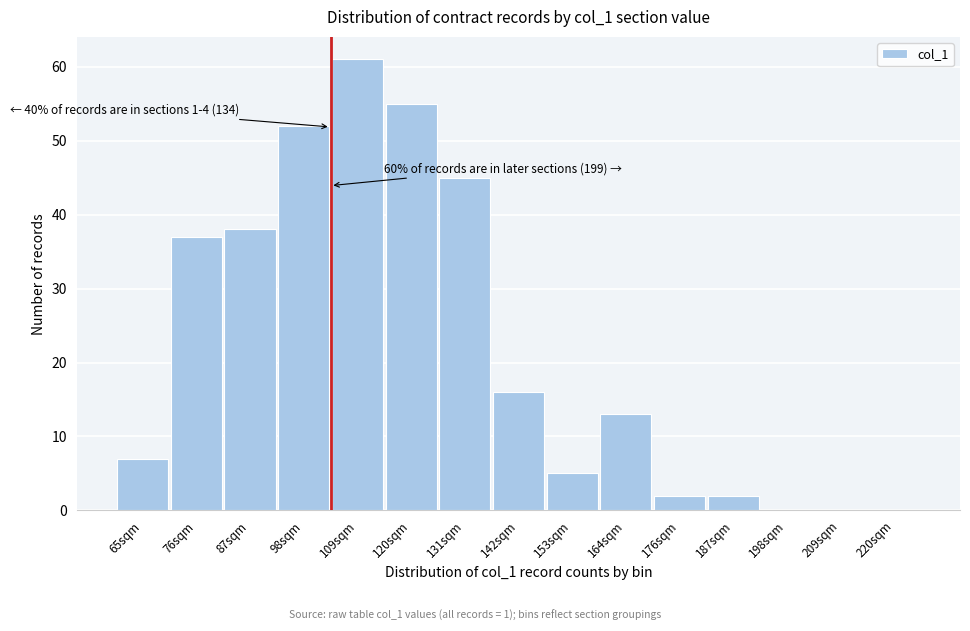

Reading left to right, extract all data points from this chart.

65sqm=7	76sqm=37	87sqm=38	98sqm=52	109sqm=61	120sqm=55	131sqm=45	142sqm=16	153sqm=5	164sqm=13	176sqm=2	187sqm=2	198sqm=0	209sqm=0	220sqm=0